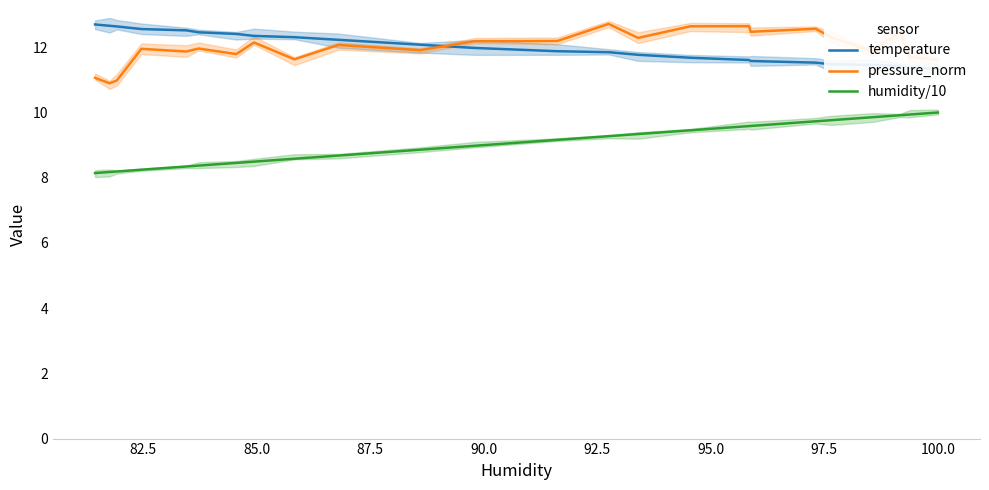

Which series has the largest total across all categories?

pressure_norm